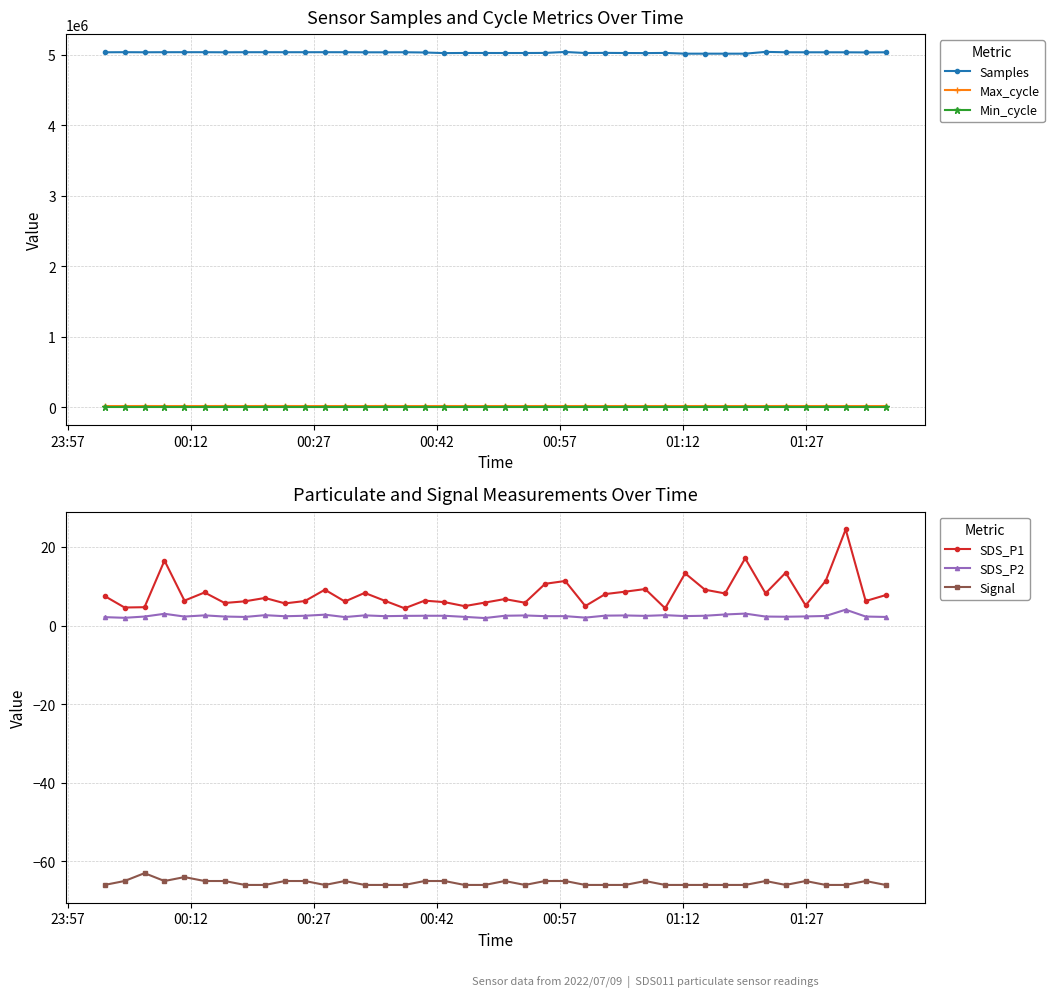

True or false: Signal and SDS_P1 intersect in this chart.

False